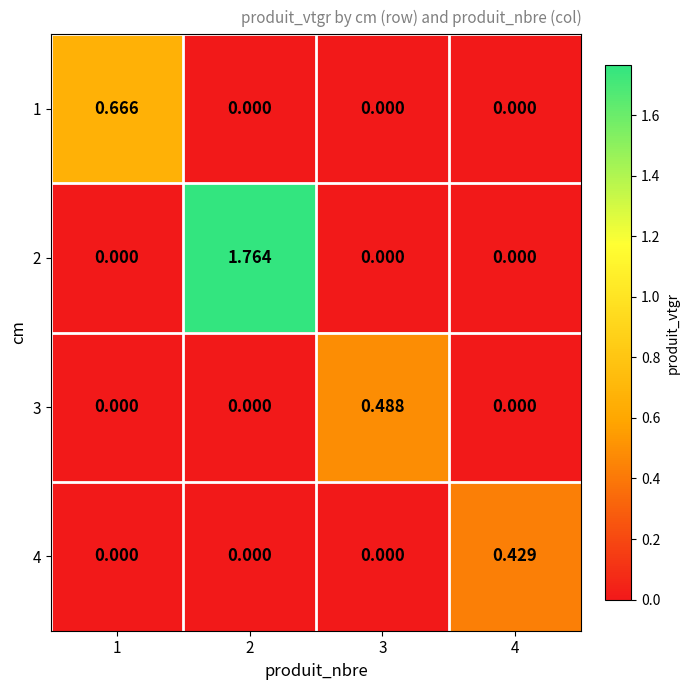

Is the value of 1 at 1 greater than the value of 4 at 2?

Yes